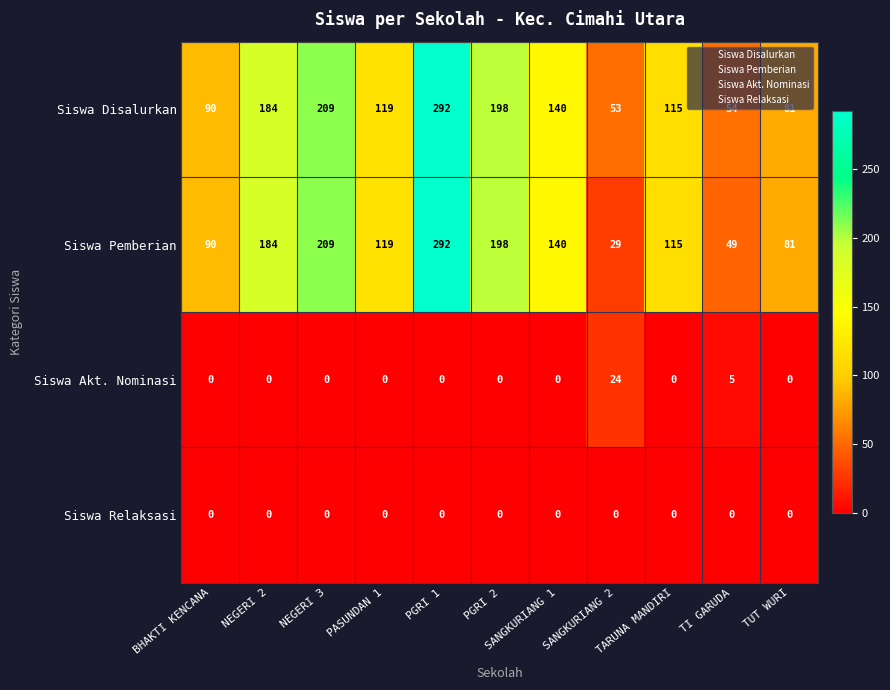

Which series has the largest total across all categories?

Siswa Disalurkan